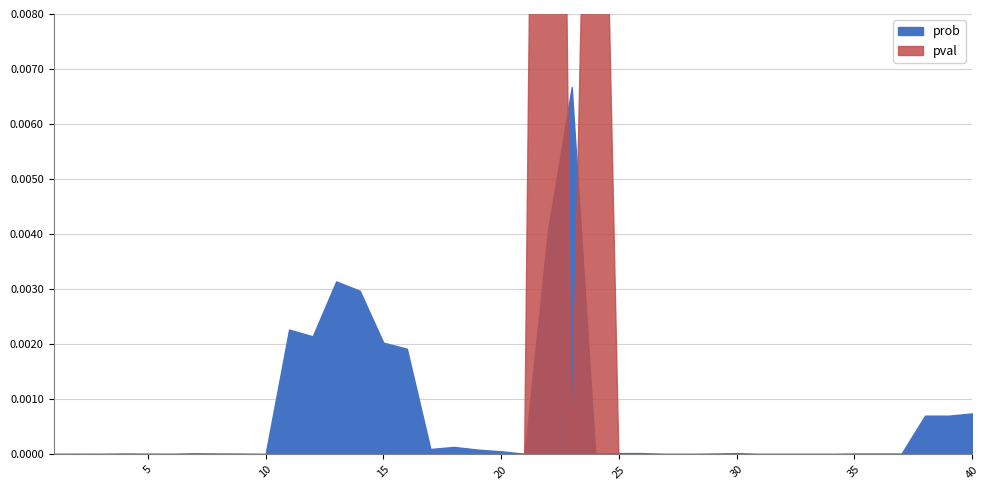

Is it true that prob equals 0.0 at 10?

True